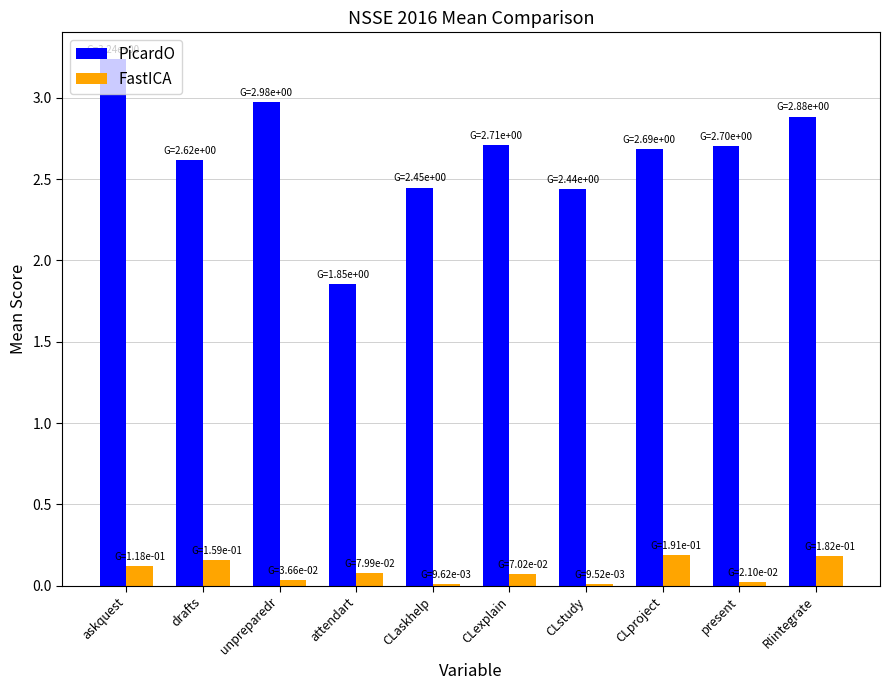

What are all the series names shown in the legend?

PicardO, FastICA